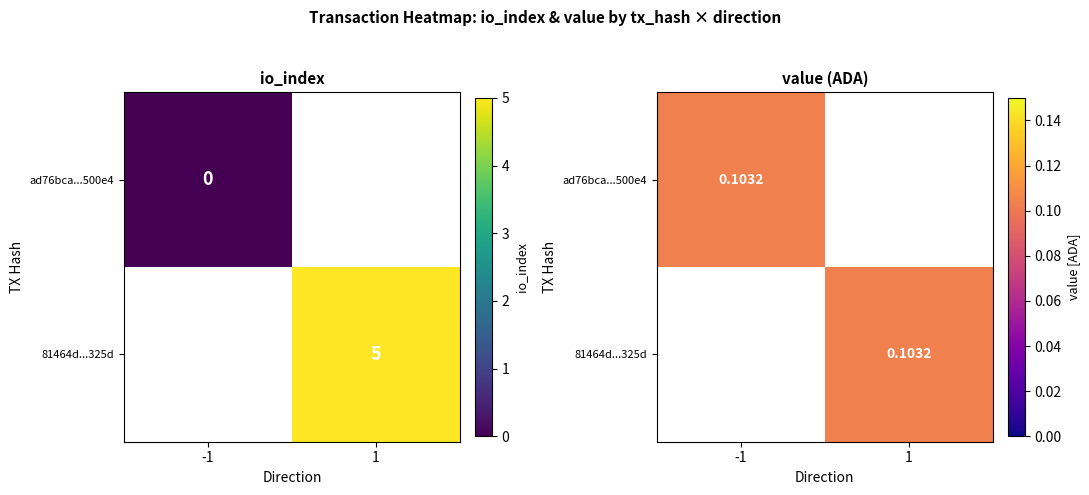

The 81464d...325d series shows 0.1 at 1. True or false?

True